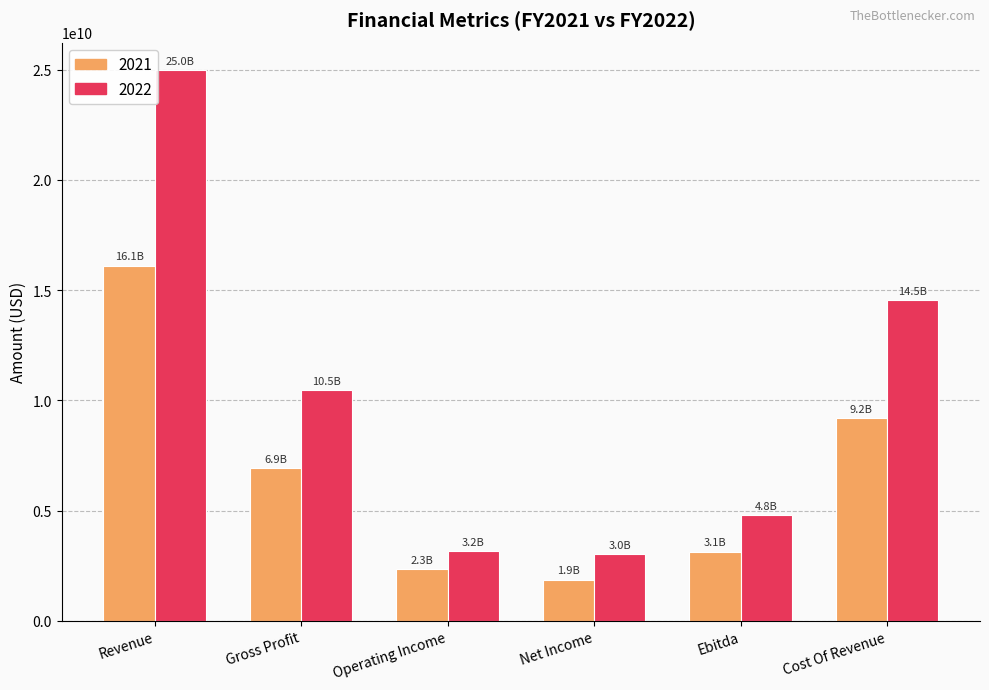

What is the total value across all series at Revenue?

41100745000